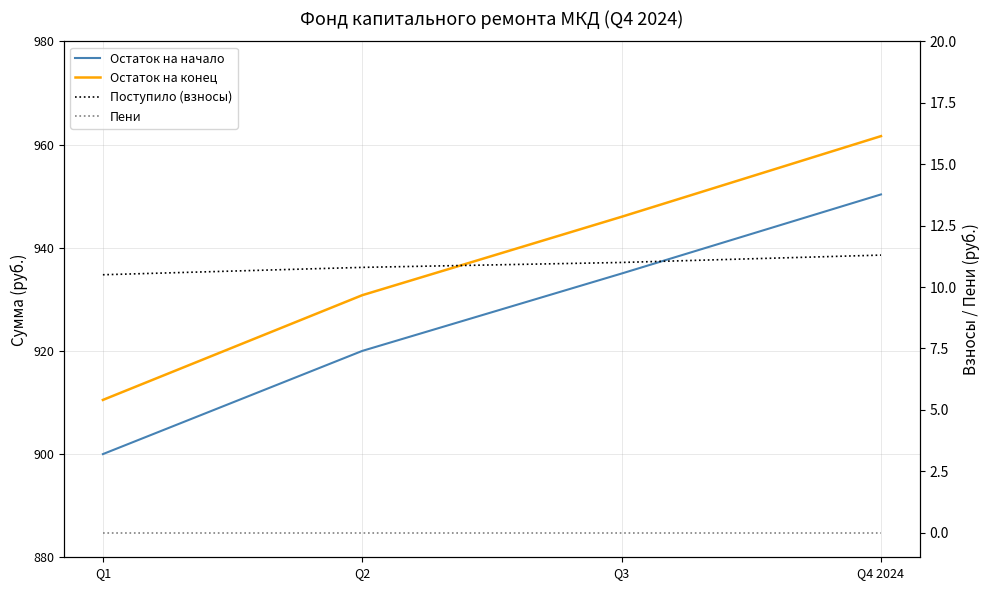

List the labels in order of Остаток на начало value, smallest first.

Q1, Q2, Q3, Q4 2024